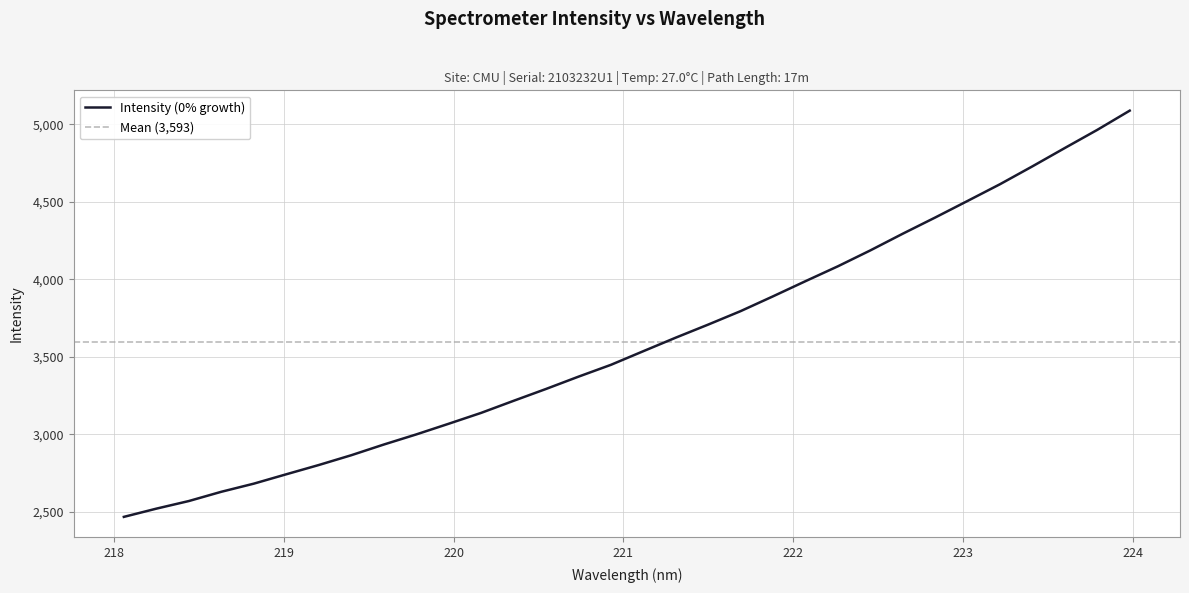

How many values exceed 3535?

16